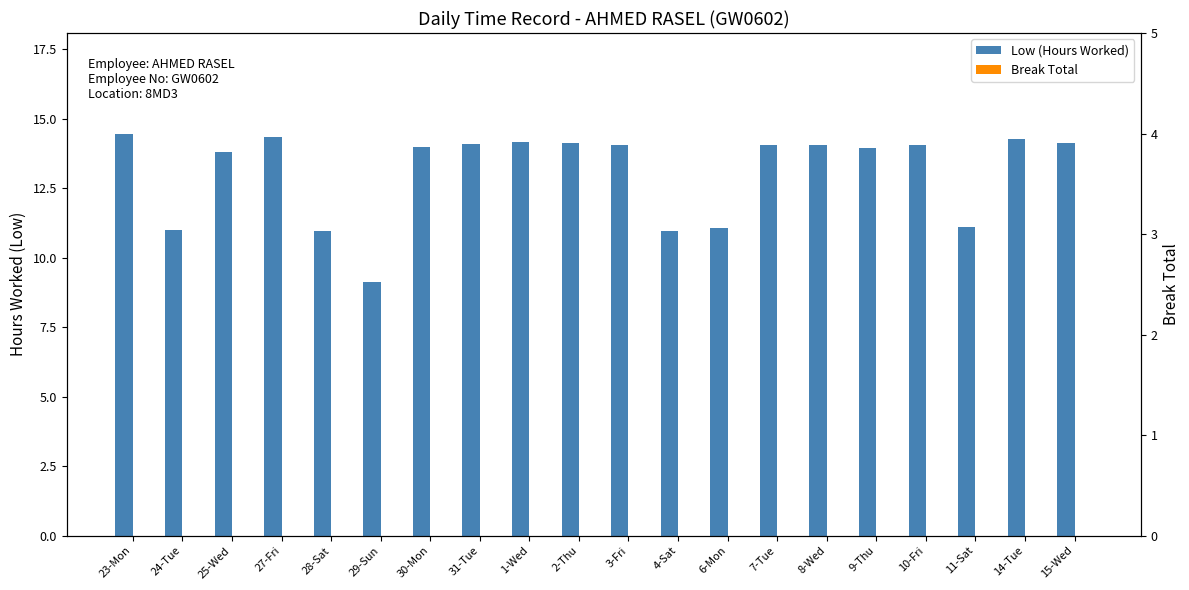

What is the total value across all series at 28-Sat?

10.9